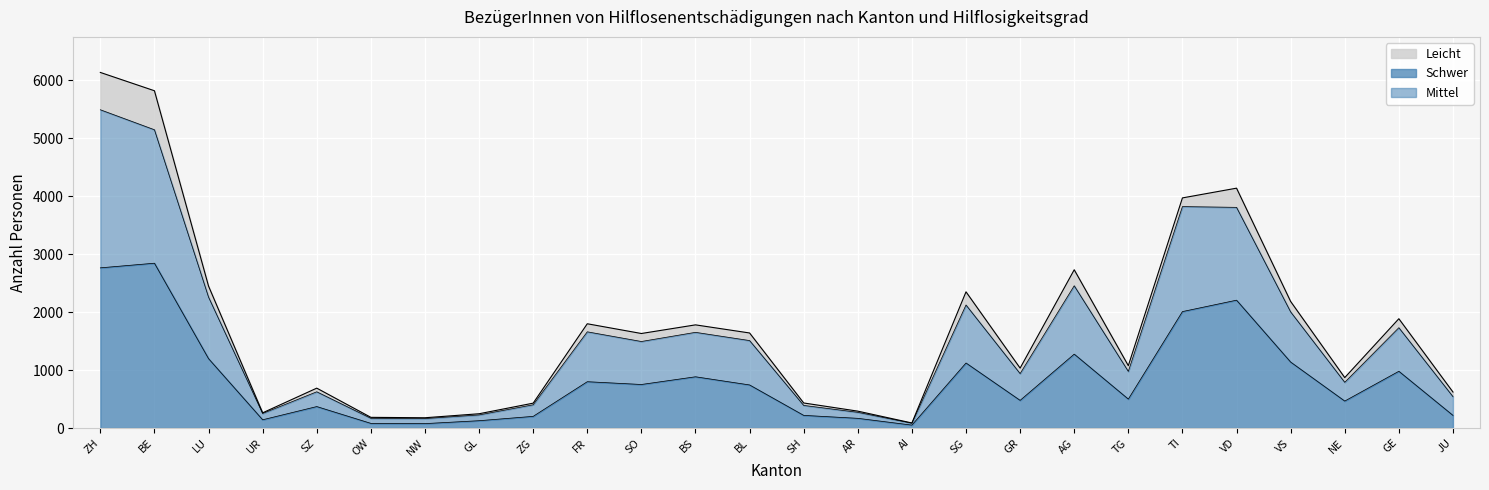

What is the greatest value displayed?

5492